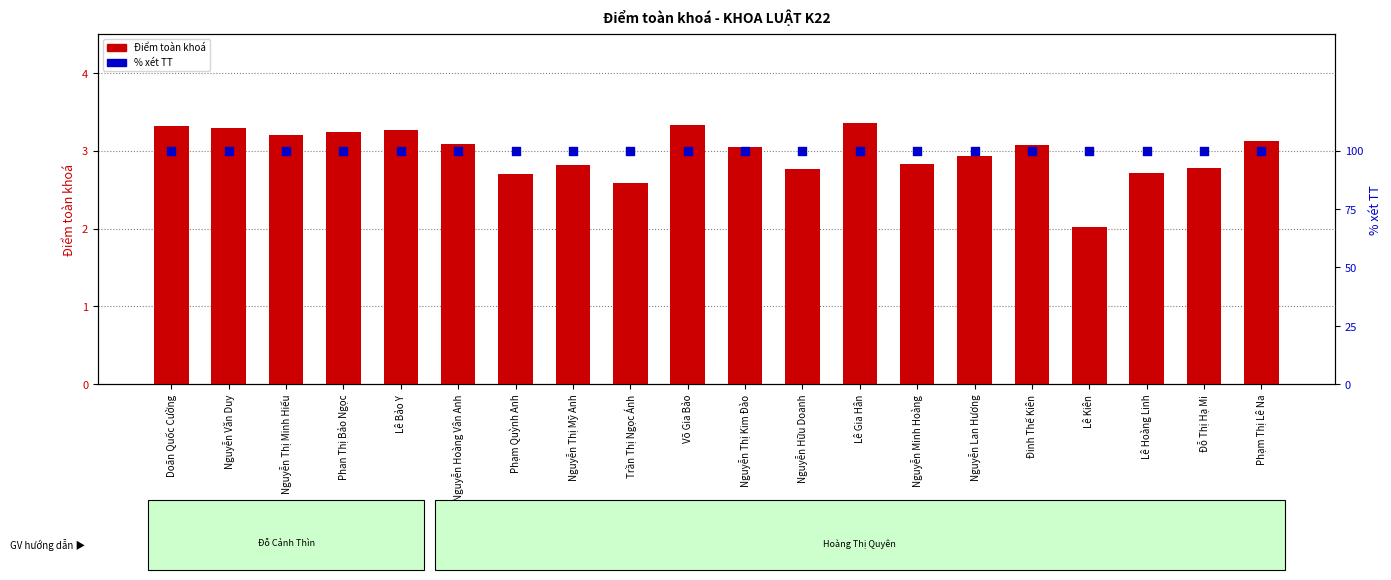

What are all the series names shown in the legend?

Điểm toàn khoá, % xét TT